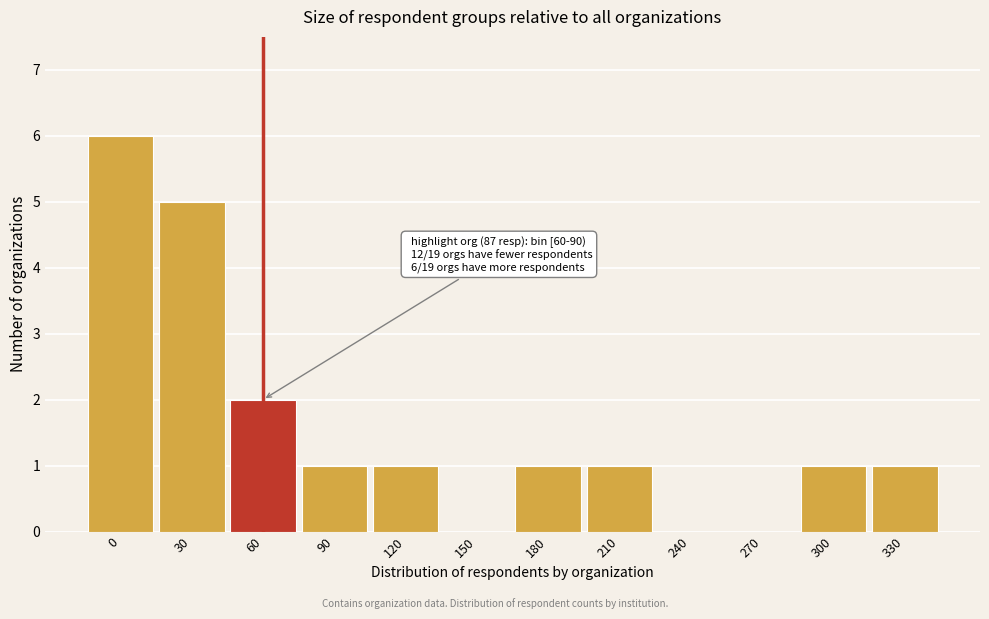

Reading left to right, what are all the values shown in this chart?

0=6	30=5	60=2	90=1	120=1	150=0	180=1	210=1	240=0	270=0	300=1	330=1